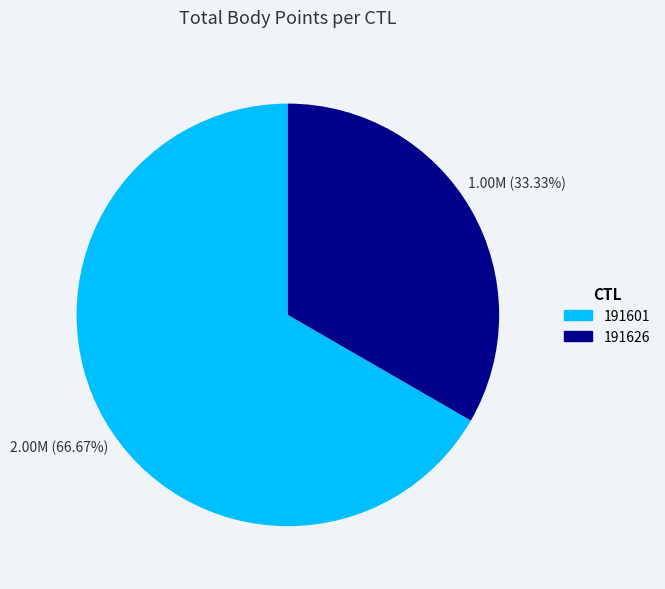

Between 191601 and 191626, which is larger?

191601